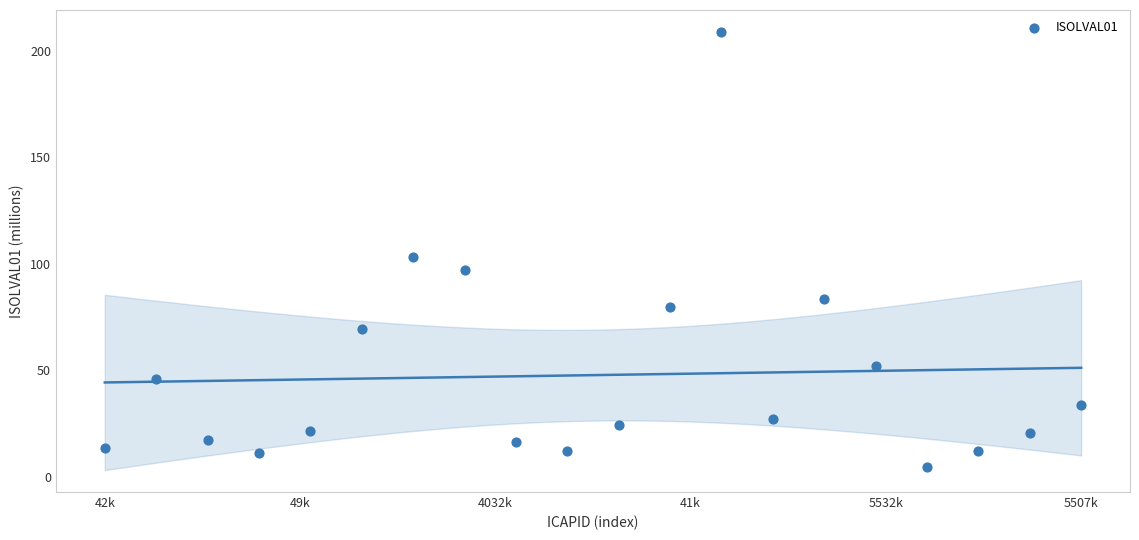

What is the range of Y values (max minus min)?

204.2